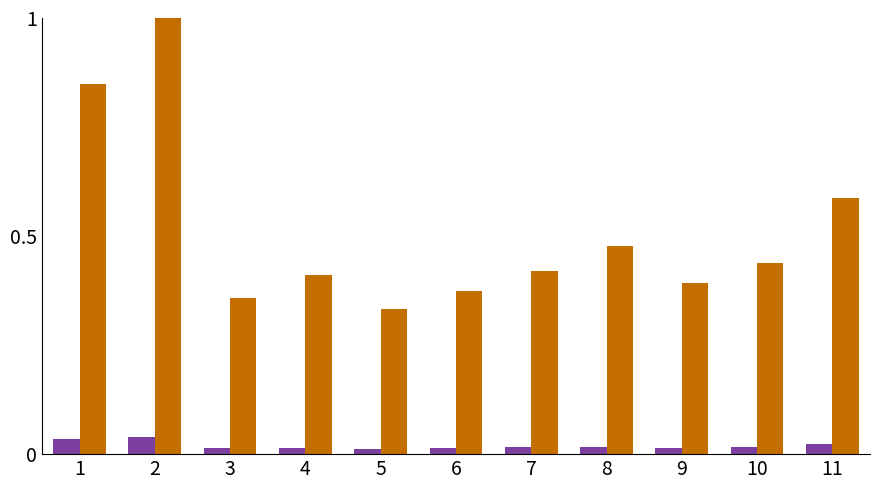

What is the maximum value shown in the chart?

1.0